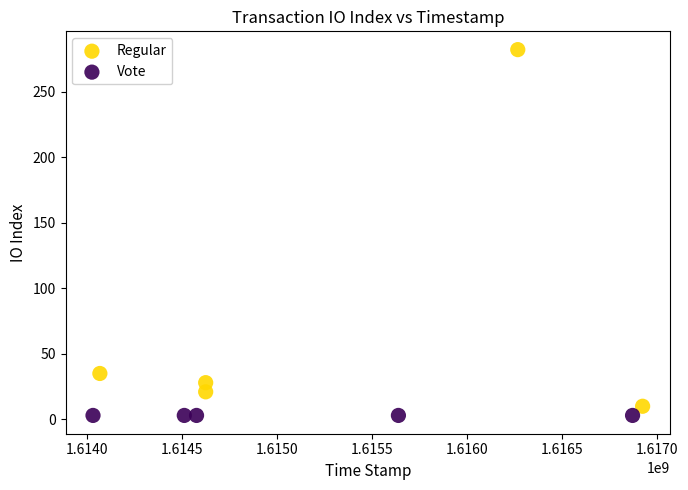

Which series reaches the maximum Y coordinate?

Regular